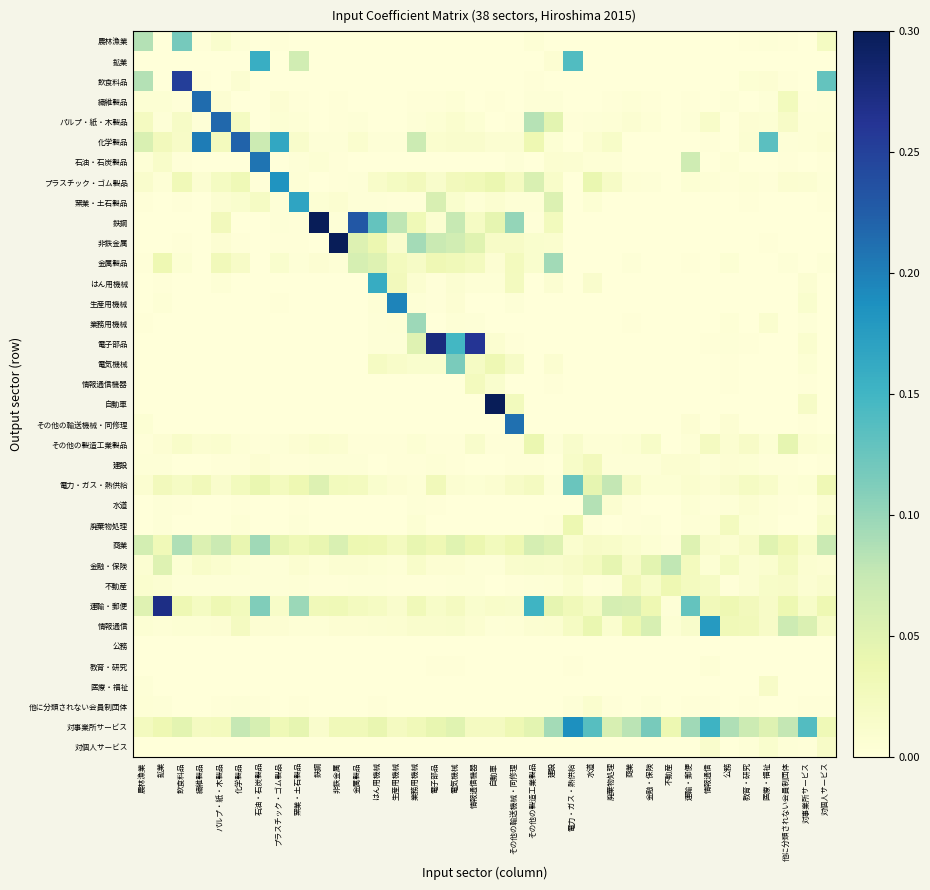

Reading right to left, list all the values displayed in this chart.

農林漁業: 対個人サービス=0.0	対事業所サービス=0.0	他に分類されない会員制団体=0.0	医療・福祉=0.0	教育・研究=0.0	公務=0.0	情報通信=0.0	運輸・郵便=0.0	不動産=0.0	金融・保険=0.0	商業=0.0	廃棄物処理=0.0	水道=0.0	電力・ガス・熱供給=0.0	建設=0.0	その他の製造工業製品=0.0	その他の輸送機械・同修理=0.0	自動車=0.0	情報通信機器=0.0	電気機械=0.0	電子部品=0.0	業務用機械=0.0	生産用機械=0.0	はん用機械=0.0	金属製品=0.0	非鉄金属=0.0	鉄鋼=0.0	窯業・土石製品=0.0	プラスチック・ゴム製品=0.0	石油・石炭製品=0.0	化学製品=0.0	パルプ・紙・木製品=0.0	繊維製品=0.0	飲食料品=0.1	鉱業=0.0	農林漁業=0.1
鉱業: 対個人サービス=0.0	対事業所サービス=0.0	他に分類されない会員制団体=0.0	医療・福祉=0.0	教育・研究=0.0	公務=0.0	情報通信=0.0	運輸・郵便=0.0	不動産=0.0	金融・保険=0.0	商業=0.0	廃棄物処理=0.0	水道=0.0	電力・ガス・熱供給=0.1	建設=0.0	その他の製造工業製品=0.0	その他の輸送機械・同修理=0.0	自動車=0.0	情報通信機器=0.0	電気機械=0.0	電子部品=0.0	業務用機械=0.0	生産用機械=0.0	はん用機械=0.0	金属製品=0.0	非鉄金属=0.0	鉄鋼=0.0	窯業・土石製品=0.1	プラスチック・ゴム製品=0.0	石油・石炭製品=0.2	化学製品=0.0	パルプ・紙・木製品=0.0	繊維製品=0.0	飲食料品=0.0	鉱業=0.0	農林漁業=0.0
飲食料品: 対個人サービス=0.1	対事業所サービス=0.0	他に分類されない会員制団体=0.0	医療・福祉=0.0	教育・研究=0.0	公務=0.0	情報通信=0.0	運輸・郵便=0.0	不動産=0.0	金融・保険=0.0	商業=0.0	廃棄物処理=0.0	水道=0.0	電力・ガス・熱供給=0.0	建設=0.0	その他の製造工業製品=0.0	その他の輸送機械・同修理=0.0	自動車=0.0	情報通信機器=0.0	電気機械=0.0	電子部品=0.0	業務用機械=0.0	生産用機械=0.0	はん用機械=0.0	金属製品=0.0	非鉄金属=0.0	鉄鋼=0.0	窯業・土石製品=0.0	プラスチック・ゴム製品=0.0	石油・石炭製品=0.0	化学製品=0.0	パルプ・紙・木製品=0.0	繊維製品=0.0	飲食料品=0.3	鉱業=0.0	農林漁業=0.1
繊維製品: 対個人サービス=0.0	対事業所サービス=0.0	他に分類されない会員制団体=0.0	医療・福祉=0.0	教育・研究=0.0	公務=0.0	情報通信=0.0	運輸・郵便=0.0	不動産=0.0	金融・保険=0.0	商業=0.0	廃棄物処理=0.0	水道=0.0	電力・ガス・熱供給=0.0	建設=0.0	その他の製造工業製品=0.0	その他の輸送機械・同修理=0.0	自動車=0.0	情報通信機器=0.0	電気機械=0.0	電子部品=0.0	業務用機械=0.0	生産用機械=0.0	はん用機械=0.0	金属製品=0.0	非鉄金属=0.0	鉄鋼=0.0	窯業・土石製品=0.0	プラスチック・ゴム製品=0.0	石油・石炭製品=0.0	化学製品=0.0	パルプ・紙・木製品=0.0	繊維製品=0.2	飲食料品=0.0	鉱業=0.0	農林漁業=0.0
パルプ・紙・木製品: 対個人サービス=0.0	対事業所サービス=0.0	他に分類されない会員制団体=0.0	医療・福祉=0.0	教育・研究=0.0	公務=0.0	情報通信=0.0	運輸・郵便=0.0	不動産=0.0	金融・保険=0.0	商業=0.0	廃棄物処理=0.0	水道=0.0	電力・ガス・熱供給=0.0	建設=0.0	その他の製造工業製品=0.1	その他の輸送機械・同修理=0.0	自動車=0.0	情報通信機器=0.0	電気機械=0.0	電子部品=0.0	業務用機械=0.0	生産用機械=0.0	はん用機械=0.0	金属製品=0.0	非鉄金属=0.0	鉄鋼=0.0	窯業・土石製品=0.0	プラスチック・ゴム製品=0.0	石油・石炭製品=0.0	化学製品=0.0	パルプ・紙・木製品=0.2	繊維製品=0.0	飲食料品=0.0	鉱業=0.0	農林漁業=0.0
化学製品: 対個人サービス=0.0	対事業所サービス=0.0	他に分類されない会員制団体=0.0	医療・福祉=0.1	教育・研究=0.0	公務=0.0	情報通信=0.0	運輸・郵便=0.0	不動産=0.0	金融・保険=0.0	商業=0.0	廃棄物処理=0.0	水道=0.0	電力・ガス・熱供給=0.0	建設=0.0	その他の製造工業製品=0.0	その他の輸送機械・同修理=0.0	自動車=0.0	情報通信機器=0.0	電気機械=0.0	電子部品=0.0	業務用機械=0.1	生産用機械=0.0	はん用機械=0.0	金属製品=0.0	非鉄金属=0.0	鉄鋼=0.0	窯業・土石製品=0.0	プラスチック・ゴム製品=0.2	石油・石炭製品=0.1	化学製品=0.2	パルプ・紙・木製品=0.0	繊維製品=0.2	飲食料品=0.0	鉱業=0.0	農林漁業=0.1
石油・石炭製品: 対個人サービス=0.0	対事業所サービス=0.0	他に分類されない会員制団体=0.0	医療・福祉=0.0	教育・研究=0.0	公務=0.0	情報通信=0.0	運輸・郵便=0.1	不動産=0.0	金融・保険=0.0	商業=0.0	廃棄物処理=0.0	水道=0.0	電力・ガス・熱供給=0.0	建設=0.0	その他の製造工業製品=0.0	その他の輸送機械・同修理=0.0	自動車=0.0	情報通信機器=0.0	電気機械=0.0	電子部品=0.0	業務用機械=0.0	生産用機械=0.0	はん用機械=0.0	金属製品=0.0	非鉄金属=0.0	鉄鋼=0.0	窯業・土石製品=0.0	プラスチック・ゴム製品=0.0	石油・石炭製品=0.2	化学製品=0.0	パルプ・紙・木製品=0.0	繊維製品=0.0	飲食料品=0.0	鉱業=0.0	農林漁業=0.0
プラスチック・ゴム製品: 対個人サービス=0.0	対事業所サービス=0.0	他に分類されない会員制団体=0.0	医療・福祉=0.0	教育・研究=0.0	公務=0.0	情報通信=0.0	運輸・郵便=0.0	不動産=0.0	金融・保険=0.0	商業=0.0	廃棄物処理=0.0	水道=0.0	電力・ガス・熱供給=0.0	建設=0.0	その他の製造工業製品=0.1	その他の輸送機械・同修理=0.0	自動車=0.0	情報通信機器=0.0	電気機械=0.0	電子部品=0.0	業務用機械=0.0	生産用機械=0.0	はん用機械=0.0	金属製品=0.0	非鉄金属=0.0	鉄鋼=0.0	窯業・土石製品=0.0	プラスチック・ゴム製品=0.2	石油・石炭製品=0.0	化学製品=0.0	パルプ・紙・木製品=0.0	繊維製品=0.0	飲食料品=0.0	鉱業=0.0	農林漁業=0.0
窯業・土石製品: 対個人サービス=0.0	対事業所サービス=0.0	他に分類されない会員制団体=0.0	医療・福祉=0.0	教育・研究=0.0	公務=0.0	情報通信=0.0	運輸・郵便=0.0	不動産=0.0	金融・保険=0.0	商業=0.0	廃棄物処理=0.0	水道=0.0	電力・ガス・熱供給=0.0	建設=0.1	その他の製造工業製品=0.0	その他の輸送機械・同修理=0.0	自動車=0.0	情報通信機器=0.0	電気機械=0.0	電子部品=0.1	業務用機械=0.0	生産用機械=0.0	はん用機械=0.0	金属製品=0.0	非鉄金属=0.0	鉄鋼=0.0	窯業・土石製品=0.2	プラスチック・ゴム製品=0.0	石油・石炭製品=0.0	化学製品=0.0	パルプ・紙・木製品=0.0	繊維製品=0.0	飲食料品=0.0	鉱業=0.0	農林漁業=0.0
鉄鋼: 対個人サービス=0.0	対事業所サービス=0.0	他に分類されない会員制団体=0.0	医療・福祉=0.0	教育・研究=0.0	公務=0.0	情報通信=0.0	運輸・郵便=0.0	不動産=0.0	金融・保険=0.0	商業=0.0	廃棄物処理=0.0	水道=0.0	電力・ガス・熱供給=0.0	建設=0.0	その他の製造工業製品=0.0	その他の輸送機械・同修理=0.1	自動車=0.0	情報通信機器=0.0	電気機械=0.1	電子部品=0.0	業務用機械=0.0	生産用機械=0.1	はん用機械=0.1	金属製品=0.2	非鉄金属=0.0	鉄鋼=0.4	窯業・土石製品=0.0	プラスチック・ゴム製品=0.0	石油・石炭製品=0.0	化学製品=0.0	パルプ・紙・木製品=0.0	繊維製品=0.0	飲食料品=0.0	鉱業=0.0	農林漁業=0.0
非鉄金属: 対個人サービス=0.0	対事業所サービス=0.0	他に分類されない会員制団体=0.0	医療・福祉=0.0	教育・研究=0.0	公務=0.0	情報通信=0.0	運輸・郵便=0.0	不動産=0.0	金融・保険=0.0	商業=0.0	廃棄物処理=0.0	水道=0.0	電力・ガス・熱供給=0.0	建設=0.0	その他の製造工業製品=0.0	その他の輸送機械・同修理=0.0	自動車=0.0	情報通信機器=0.0	電気機械=0.1	電子部品=0.1	業務用機械=0.1	生産用機械=0.0	はん用機械=0.0	金属製品=0.1	非鉄金属=0.6	鉄鋼=0.0	窯業・土石製品=0.0	プラスチック・ゴム製品=0.0	石油・石炭製品=0.0	化学製品=0.0	パルプ・紙・木製品=0.0	繊維製品=0.0	飲食料品=0.0	鉱業=0.0	農林漁業=0.0
金属製品: 対個人サービス=0.0	対事業所サービス=0.0	他に分類されない会員制団体=0.0	医療・福祉=0.0	教育・研究=0.0	公務=0.0	情報通信=0.0	運輸・郵便=0.0	不動産=0.0	金融・保険=0.0	商業=0.0	廃棄物処理=0.0	水道=0.0	電力・ガス・熱供給=0.0	建設=0.1	その他の製造工業製品=0.0	その他の輸送機械・同修理=0.0	自動車=0.0	情報通信機器=0.0	電気機械=0.0	電子部品=0.0	業務用機械=0.0	生産用機械=0.0	はん用機械=0.1	金属製品=0.1	非鉄金属=0.0	鉄鋼=0.0	窯業・土石製品=0.0	プラスチック・ゴム製品=0.0	石油・石炭製品=0.0	化学製品=0.0	パルプ・紙・木製品=0.0	繊維製品=0.0	飲食料品=0.0	鉱業=0.0	農林漁業=0.0
はん用機械: 対個人サービス=0.0	対事業所サービス=0.0	他に分類されない会員制団体=0.0	医療・福祉=0.0	教育・研究=0.0	公務=0.0	情報通信=0.0	運輸・郵便=0.0	不動産=0.0	金融・保険=0.0	商業=0.0	廃棄物処理=0.0	水道=0.0	電力・ガス・熱供給=0.0	建設=0.0	その他の製造工業製品=0.0	その他の輸送機械・同修理=0.0	自動車=0.0	情報通信機器=0.0	電気機械=0.0	電子部品=0.0	業務用機械=0.0	生産用機械=0.0	はん用機械=0.2	金属製品=0.0	非鉄金属=0.0	鉄鋼=0.0	窯業・土石製品=0.0	プラスチック・ゴム製品=0.0	石油・石炭製品=0.0	化学製品=0.0	パルプ・紙・木製品=0.0	繊維製品=0.0	飲食料品=0.0	鉱業=0.0	農林漁業=0.0
生産用機械: 対個人サービス=0.0	対事業所サービス=0.0	他に分類されない会員制団体=0.0	医療・福祉=0.0	教育・研究=0.0	公務=0.0	情報通信=0.0	運輸・郵便=0.0	不動産=0.0	金融・保険=0.0	商業=0.0	廃棄物処理=0.0	水道=0.0	電力・ガス・熱供給=0.0	建設=0.0	その他の製造工業製品=0.0	その他の輸送機械・同修理=0.0	自動車=0.0	情報通信機器=0.0	電気機械=0.0	電子部品=0.0	業務用機械=0.0	生産用機械=0.2	はん用機械=0.0	金属製品=0.0	非鉄金属=0.0	鉄鋼=0.0	窯業・土石製品=0.0	プラスチック・ゴム製品=0.0	石油・石炭製品=0.0	化学製品=0.0	パルプ・紙・木製品=0.0	繊維製品=0.0	飲食料品=0.0	鉱業=0.0	農林漁業=0.0
業務用機械: 対個人サービス=0.0	対事業所サービス=0.0	他に分類されない会員制団体=0.0	医療・福祉=0.0	教育・研究=0.0	公務=0.0	情報通信=0.0	運輸・郵便=0.0	不動産=0.0	金融・保険=0.0	商業=0.0	廃棄物処理=0.0	水道=0.0	電力・ガス・熱供給=0.0	建設=0.0	その他の製造工業製品=0.0	その他の輸送機械・同修理=0.0	自動車=0.0	情報通信機器=0.0	電気機械=0.0	電子部品=0.0	業務用機械=0.1	生産用機械=0.0	はん用機械=0.0	金属製品=0.0	非鉄金属=0.0	鉄鋼=0.0	窯業・土石製品=0.0	プラスチック・ゴム製品=0.0	石油・石炭製品=0.0	化学製品=0.0	パルプ・紙・木製品=0.0	繊維製品=0.0	飲食料品=0.0	鉱業=0.0	農林漁業=0.0
電子部品: 対個人サービス=0.0	対事業所サービス=0.0	他に分類されない会員制団体=0.0	医療・福祉=0.0	教育・研究=0.0	公務=0.0	情報通信=0.0	運輸・郵便=0.0	不動産=0.0	金融・保険=0.0	商業=0.0	廃棄物処理=0.0	水道=0.0	電力・ガス・熱供給=0.0	建設=0.0	その他の製造工業製品=0.0	その他の輸送機械・同修理=0.0	自動車=0.0	情報通信機器=0.3	電気機械=0.1	電子部品=0.3	業務用機械=0.1	生産用機械=0.0	はん用機械=0.0	金属製品=0.0	非鉄金属=0.0	鉄鋼=0.0	窯業・土石製品=0.0	プラスチック・ゴム製品=0.0	石油・石炭製品=0.0	化学製品=0.0	パルプ・紙・木製品=0.0	繊維製品=0.0	飲食料品=0.0	鉱業=0.0	農林漁業=0.0
電気機械: 対個人サービス=0.0	対事業所サービス=0.0	他に分類されない会員制団体=0.0	医療・福祉=0.0	教育・研究=0.0	公務=0.0	情報通信=0.0	運輸・郵便=0.0	不動産=0.0	金融・保険=0.0	商業=0.0	廃棄物処理=0.0	水道=0.0	電力・ガス・熱供給=0.0	建設=0.0	その他の製造工業製品=0.0	その他の輸送機械・同修理=0.0	自動車=0.0	情報通信機器=0.0	電気機械=0.1	電子部品=0.0	業務用機械=0.0	生産用機械=0.0	はん用機械=0.0	金属製品=0.0	非鉄金属=0.0	鉄鋼=0.0	窯業・土石製品=0.0	プラスチック・ゴム製品=0.0	石油・石炭製品=0.0	化学製品=0.0	パルプ・紙・木製品=0.0	繊維製品=0.0	飲食料品=0.0	鉱業=0.0	農林漁業=0.0
情報通信機器: 対個人サービス=0.0	対事業所サービス=0.0	他に分類されない会員制団体=0.0	医療・福祉=0.0	教育・研究=0.0	公務=0.0	情報通信=0.0	運輸・郵便=0.0	不動産=0.0	金融・保険=0.0	商業=0.0	廃棄物処理=0.0	水道=0.0	電力・ガス・熱供給=0.0	建設=0.0	その他の製造工業製品=0.0	その他の輸送機械・同修理=0.0	自動車=0.0	情報通信機器=0.0	電気機械=0.0	電子部品=0.0	業務用機械=0.0	生産用機械=0.0	はん用機械=0.0	金属製品=0.0	非鉄金属=0.0	鉄鋼=0.0	窯業・土石製品=0.0	プラスチック・ゴム製品=0.0	石油・石炭製品=0.0	化学製品=0.0	パルプ・紙・木製品=0.0	繊維製品=0.0	飲食料品=0.0	鉱業=0.0	農林漁業=0.0
自動車: 対個人サービス=0.0	対事業所サービス=0.0	他に分類されない会員制団体=0.0	医療・福祉=0.0	教育・研究=0.0	公務=0.0	情報通信=0.0	運輸・郵便=0.0	不動産=0.0	金融・保険=0.0	商業=0.0	廃棄物処理=0.0	水道=0.0	電力・ガス・熱供給=0.0	建設=0.0	その他の製造工業製品=0.0	その他の輸送機械・同修理=0.0	自動車=0.5	情報通信機器=0.0	電気機械=0.0	電子部品=0.0	業務用機械=0.0	生産用機械=0.0	はん用機械=0.0	金属製品=0.0	非鉄金属=0.0	鉄鋼=0.0	窯業・土石製品=0.0	プラスチック・ゴム製品=0.0	石油・石炭製品=0.0	化学製品=0.0	パルプ・紙・木製品=0.0	繊維製品=0.0	飲食料品=0.0	鉱業=0.0	農林漁業=0.0
その他の輸送機械・同修理: 対個人サービス=0.0	対事業所サービス=0.0	他に分類されない会員制団体=0.0	医療・福祉=0.0	教育・研究=0.0	公務=0.0	情報通信=0.0	運輸・郵便=0.0	不動産=0.0	金融・保険=0.0	商業=0.0	廃棄物処理=0.0	水道=0.0	電力・ガス・熱供給=0.0	建設=0.0	その他の製造工業製品=0.0	その他の輸送機械・同修理=0.2	自動車=0.0	情報通信機器=0.0	電気機械=0.0	電子部品=0.0	業務用機械=0.0	生産用機械=0.0	はん用機械=0.0	金属製品=0.0	非鉄金属=0.0	鉄鋼=0.0	窯業・土石製品=0.0	プラスチック・ゴム製品=0.0	石油・石炭製品=0.0	化学製品=0.0	パルプ・紙・木製品=0.0	繊維製品=0.0	飲食料品=0.0	鉱業=0.0	農林漁業=0.0
その他の製造工業製品: 対個人サービス=0.0	対事業所サービス=0.0	他に分類されない会員制団体=0.0	医療・福祉=0.0	教育・研究=0.0	公務=0.0	情報通信=0.0	運輸・郵便=0.0	不動産=0.0	金融・保険=0.0	商業=0.0	廃棄物処理=0.0	水道=0.0	電力・ガス・熱供給=0.0	建設=0.0	その他の製造工業製品=0.0	その他の輸送機械・同修理=0.0	自動車=0.0	情報通信機器=0.0	電気機械=0.0	電子部品=0.0	業務用機械=0.0	生産用機械=0.0	はん用機械=0.0	金属製品=0.0	非鉄金属=0.0	鉄鋼=0.0	窯業・土石製品=0.0	プラスチック・ゴム製品=0.0	石油・石炭製品=0.0	化学製品=0.0	パルプ・紙・木製品=0.0	繊維製品=0.0	飲食料品=0.0	鉱業=0.0	農林漁業=0.0
建設: 対個人サービス=0.0	対事業所サービス=0.0	他に分類されない会員制団体=0.0	医療・福祉=0.0	教育・研究=0.0	公務=0.0	情報通信=0.0	運輸・郵便=0.0	不動産=0.0	金融・保険=0.0	商業=0.0	廃棄物処理=0.0	水道=0.0	電力・ガス・熱供給=0.0	建設=0.0	その他の製造工業製品=0.0	その他の輸送機械・同修理=0.0	自動車=0.0	情報通信機器=0.0	電気機械=0.0	電子部品=0.0	業務用機械=0.0	生産用機械=0.0	はん用機械=0.0	金属製品=0.0	非鉄金属=0.0	鉄鋼=0.0	窯業・土石製品=0.0	プラスチック・ゴム製品=0.0	石油・石炭製品=0.0	化学製品=0.0	パルプ・紙・木製品=0.0	繊維製品=0.0	飲食料品=0.0	鉱業=0.0	農林漁業=0.0
電力・ガス・熱供給: 対個人サービス=0.0	対事業所サービス=0.0	他に分類されない会員制団体=0.0	医療・福祉=0.0	教育・研究=0.0	公務=0.0	情報通信=0.0	運輸・郵便=0.0	不動産=0.0	金融・保険=0.0	商業=0.0	廃棄物処理=0.1	水道=0.0	電力・ガス・熱供給=0.1	建設=0.0	その他の製造工業製品=0.0	その他の輸送機械・同修理=0.0	自動車=0.0	情報通信機器=0.0	電気機械=0.0	電子部品=0.0	業務用機械=0.0	生産用機械=0.0	はん用機械=0.0	金属製品=0.0	非鉄金属=0.0	鉄鋼=0.1	窯業・土石製品=0.0	プラスチック・ゴム製品=0.0	石油・石炭製品=0.0	化学製品=0.0	パルプ・紙・木製品=0.0	繊維製品=0.0	飲食料品=0.0	鉱業=0.0	農林漁業=0.0
水道: 対個人サービス=0.0	対事業所サービス=0.0	他に分類されない会員制団体=0.0	医療・福祉=0.0	教育・研究=0.0	公務=0.0	情報通信=0.0	運輸・郵便=0.0	不動産=0.0	金融・保険=0.0	商業=0.0	廃棄物処理=0.0	水道=0.1	電力・ガス・熱供給=0.0	建設=0.0	その他の製造工業製品=0.0	その他の輸送機械・同修理=0.0	自動車=0.0	情報通信機器=0.0	電気機械=0.0	電子部品=0.0	業務用機械=0.0	生産用機械=0.0	はん用機械=0.0	金属製品=0.0	非鉄金属=0.0	鉄鋼=0.0	窯業・土石製品=0.0	プラスチック・ゴム製品=0.0	石油・石炭製品=0.0	化学製品=0.0	パルプ・紙・木製品=0.0	繊維製品=0.0	飲食料品=0.0	鉱業=0.0	農林漁業=0.0
廃棄物処理: 対個人サービス=0.0	対事業所サービス=0.0	他に分類されない会員制団体=0.0	医療・福祉=0.0	教育・研究=0.0	公務=0.0	情報通信=0.0	運輸・郵便=0.0	不動産=0.0	金融・保険=0.0	商業=0.0	廃棄物処理=0.0	水道=0.0	電力・ガス・熱供給=0.0	建設=0.0	その他の製造工業製品=0.0	その他の輸送機械・同修理=0.0	自動車=0.0	情報通信機器=0.0	電気機械=0.0	電子部品=0.0	業務用機械=0.0	生産用機械=0.0	はん用機械=0.0	金属製品=0.0	非鉄金属=0.0	鉄鋼=0.0	窯業・土石製品=0.0	プラスチック・ゴム製品=0.0	石油・石炭製品=0.0	化学製品=0.0	パルプ・紙・木製品=0.0	繊維製品=0.0	飲食料品=0.0	鉱業=0.0	農林漁業=0.0
商業: 対個人サービス=0.1	対事業所サービス=0.0	他に分類されない会員制団体=0.0	医療・福祉=0.0	教育・研究=0.0	公務=0.0	情報通信=0.0	運輸・郵便=0.1	不動産=0.0	金融・保険=0.0	商業=0.0	廃棄物処理=0.0	水道=0.0	電力・ガス・熱供給=0.0	建設=0.1	その他の製造工業製品=0.1	その他の輸送機械・同修理=0.0	自動車=0.0	情報通信機器=0.0	電気機械=0.0	電子部品=0.0	業務用機械=0.0	生産用機械=0.0	はん用機械=0.0	金属製品=0.0	非鉄金属=0.1	鉄鋼=0.0	窯業・土石製品=0.0	プラスチック・ゴム製品=0.0	石油・石炭製品=0.1	化学製品=0.0	パルプ・紙・木製品=0.1	繊維製品=0.1	飲食料品=0.1	鉱業=0.0	農林漁業=0.1
金融・保険: 対個人サービス=0.0	対事業所サービス=0.0	他に分類されない会員制団体=0.0	医療・福祉=0.0	教育・研究=0.0	公務=0.0	情報通信=0.0	運輸・郵便=0.0	不動産=0.1	金融・保険=0.0	商業=0.0	廃棄物処理=0.0	水道=0.0	電力・ガス・熱供給=0.0	建設=0.0	その他の製造工業製品=0.0	その他の輸送機械・同修理=0.0	自動車=0.0	情報通信機器=0.0	電気機械=0.0	電子部品=0.0	業務用機械=0.0	生産用機械=0.0	はん用機械=0.0	金属製品=0.0	非鉄金属=0.0	鉄鋼=0.0	窯業・土石製品=0.0	プラスチック・ゴム製品=0.0	石油・石炭製品=0.0	化学製品=0.0	パルプ・紙・木製品=0.0	繊維製品=0.0	飲食料品=0.0	鉱業=0.1	農林漁業=0.0
不動産: 対個人サービス=0.0	対事業所サービス=0.0	他に分類されない会員制団体=0.0	医療・福祉=0.0	教育・研究=0.0	公務=0.0	情報通信=0.0	運輸・郵便=0.0	不動産=0.0	金融・保険=0.0	商業=0.0	廃棄物処理=0.0	水道=0.0	電力・ガス・熱供給=0.0	建設=0.0	その他の製造工業製品=0.0	その他の輸送機械・同修理=0.0	自動車=0.0	情報通信機器=0.0	電気機械=0.0	電子部品=0.0	業務用機械=0.0	生産用機械=0.0	はん用機械=0.0	金属製品=0.0	非鉄金属=0.0	鉄鋼=0.0	窯業・土石製品=0.0	プラスチック・ゴム製品=0.0	石油・石炭製品=0.0	化学製品=0.0	パルプ・紙・木製品=0.0	繊維製品=0.0	飲食料品=0.0	鉱業=0.0	農林漁業=0.0
運輸・郵便: 対個人サービス=0.0	対事業所サービス=0.0	他に分類されない会員制団体=0.0	医療・福祉=0.0	教育・研究=0.0	公務=0.0	情報通信=0.0	運輸・郵便=0.1	不動産=0.0	金融・保険=0.0	商業=0.1	廃棄物処理=0.1	水道=0.0	電力・ガス・熱供給=0.0	建設=0.0	その他の製造工業製品=0.2	その他の輸送機械・同修理=0.0	自動車=0.0	情報通信機器=0.0	電気機械=0.0	電子部品=0.0	業務用機械=0.0	生産用機械=0.0	はん用機械=0.0	金属製品=0.0	非鉄金属=0.0	鉄鋼=0.0	窯業・土石製品=0.1	プラスチック・ゴム製品=0.0	石油・石炭製品=0.1	化学製品=0.0	パルプ・紙・木製品=0.0	繊維製品=0.0	飲食料品=0.0	鉱業=0.3	農林漁業=0.1
情報通信: 対個人サービス=0.0	対事業所サービス=0.1	他に分類されない会員制団体=0.1	医療・福祉=0.0	教育・研究=0.0	公務=0.0	情報通信=0.2	運輸・郵便=0.0	不動産=0.0	金融・保険=0.1	商業=0.0	廃棄物処理=0.0	水道=0.0	電力・ガス・熱供給=0.0	建設=0.0	その他の製造工業製品=0.0	その他の輸送機械・同修理=0.0	自動車=0.0	情報通信機器=0.0	電気機械=0.0	電子部品=0.0	業務用機械=0.0	生産用機械=0.0	はん用機械=0.0	金属製品=0.0	非鉄金属=0.0	鉄鋼=0.0	窯業・土石製品=0.0	プラスチック・ゴム製品=0.0	石油・石炭製品=0.0	化学製品=0.0	パルプ・紙・木製品=0.0	繊維製品=0.0	飲食料品=0.0	鉱業=0.0	農林漁業=0.0
公務: 対個人サービス=0.0	対事業所サービス=0.0	他に分類されない会員制団体=0.0	医療・福祉=0.0	教育・研究=0.0	公務=0.0	情報通信=0.0	運輸・郵便=0.0	不動産=0.0	金融・保険=0.0	商業=0.0	廃棄物処理=0.0	水道=0.0	電力・ガス・熱供給=0.0	建設=0.0	その他の製造工業製品=0.0	その他の輸送機械・同修理=0.0	自動車=0.0	情報通信機器=0.0	電気機械=0.0	電子部品=0.0	業務用機械=0.0	生産用機械=0.0	はん用機械=0.0	金属製品=0.0	非鉄金属=0.0	鉄鋼=0.0	窯業・土石製品=0.0	プラスチック・ゴム製品=0.0	石油・石炭製品=0.0	化学製品=0.0	パルプ・紙・木製品=0.0	繊維製品=0.0	飲食料品=0.0	鉱業=0.0	農林漁業=0.0
教育・研究: 対個人サービス=0.0	対事業所サービス=0.0	他に分類されない会員制団体=0.0	医療・福祉=0.0	教育・研究=0.0	公務=0.0	情報通信=0.0	運輸・郵便=0.0	不動産=0.0	金融・保険=0.0	商業=0.0	廃棄物処理=0.0	水道=0.0	電力・ガス・熱供給=0.0	建設=0.0	その他の製造工業製品=0.0	その他の輸送機械・同修理=0.0	自動車=0.0	情報通信機器=0.0	電気機械=0.0	電子部品=0.0	業務用機械=0.0	生産用機械=0.0	はん用機械=0.0	金属製品=0.0	非鉄金属=0.0	鉄鋼=0.0	窯業・土石製品=0.0	プラスチック・ゴム製品=0.0	石油・石炭製品=0.0	化学製品=0.0	パルプ・紙・木製品=0.0	繊維製品=0.0	飲食料品=0.0	鉱業=0.0	農林漁業=0.0
医療・福祉: 対個人サービス=0.0	対事業所サービス=0.0	他に分類されない会員制団体=0.0	医療・福祉=0.0	教育・研究=0.0	公務=0.0	情報通信=0.0	運輸・郵便=0.0	不動産=0.0	金融・保険=0.0	商業=0.0	廃棄物処理=0.0	水道=0.0	電力・ガス・熱供給=0.0	建設=0.0	その他の製造工業製品=0.0	その他の輸送機械・同修理=0.0	自動車=0.0	情報通信機器=0.0	電気機械=0.0	電子部品=0.0	業務用機械=0.0	生産用機械=0.0	はん用機械=0.0	金属製品=0.0	非鉄金属=0.0	鉄鋼=0.0	窯業・土石製品=0.0	プラスチック・ゴム製品=0.0	石油・石炭製品=0.0	化学製品=0.0	パルプ・紙・木製品=0.0	繊維製品=0.0	飲食料品=0.0	鉱業=0.0	農林漁業=0.0
他に分類されない会員制団体: 対個人サービス=0.0	対事業所サービス=0.0	他に分類されない会員制団体=0.0	医療・福祉=0.0	教育・研究=0.0	公務=0.0	情報通信=0.0	運輸・郵便=0.0	不動産=0.0	金融・保険=0.0	商業=0.0	廃棄物処理=0.0	水道=0.0	電力・ガス・熱供給=0.0	建設=0.0	その他の製造工業製品=0.0	その他の輸送機械・同修理=0.0	自動車=0.0	情報通信機器=0.0	電気機械=0.0	電子部品=0.0	業務用機械=0.0	生産用機械=0.0	はん用機械=0.0	金属製品=0.0	非鉄金属=0.0	鉄鋼=0.0	窯業・土石製品=0.0	プラスチック・ゴム製品=0.0	石油・石炭製品=0.0	化学製品=0.0	パルプ・紙・木製品=0.0	繊維製品=0.0	飲食料品=0.0	鉱業=0.0	農林漁業=0.0
対事業所サービス: 対個人サービス=0.0	対事業所サービス=0.1	他に分類されない会員制団体=0.1	医療・福祉=0.1	教育・研究=0.1	公務=0.1	情報通信=0.2	運輸・郵便=0.1	不動産=0.0	金融・保険=0.1	商業=0.1	廃棄物処理=0.1	水道=0.1	電力・ガス・熱供給=0.2	建設=0.1	その他の製造工業製品=0.0	その他の輸送機械・同修理=0.0	自動車=0.0	情報通信機器=0.0	電気機械=0.0	電子部品=0.0	業務用機械=0.0	生産用機械=0.0	はん用機械=0.0	金属製品=0.0	非鉄金属=0.0	鉄鋼=0.0	窯業・土石製品=0.0	プラスチック・ゴム製品=0.0	石油・石炭製品=0.1	化学製品=0.1	パルプ・紙・木製品=0.0	繊維製品=0.0	飲食料品=0.0	鉱業=0.0	農林漁業=0.0
対個人サービス: 対個人サービス=0.0	対事業所サービス=0.0	他に分類されない会員制団体=0.0	医療・福祉=0.0	教育・研究=0.0	公務=0.0	情報通信=0.0	運輸・郵便=0.0	不動産=0.0	金融・保険=0.0	商業=0.0	廃棄物処理=0.0	水道=0.0	電力・ガス・熱供給=0.0	建設=0.0	その他の製造工業製品=0.0	その他の輸送機械・同修理=0.0	自動車=0.0	情報通信機器=0.0	電気機械=0.0	電子部品=0.0	業務用機械=0.0	生産用機械=0.0	はん用機械=0.0	金属製品=0.0	非鉄金属=0.0	鉄鋼=0.0	窯業・土石製品=0.0	プラスチック・ゴム製品=0.0	石油・石炭製品=0.0	化学製品=0.0	パルプ・紙・木製品=0.0	繊維製品=0.0	飲食料品=0.0	鉱業=0.0	農林漁業=0.0